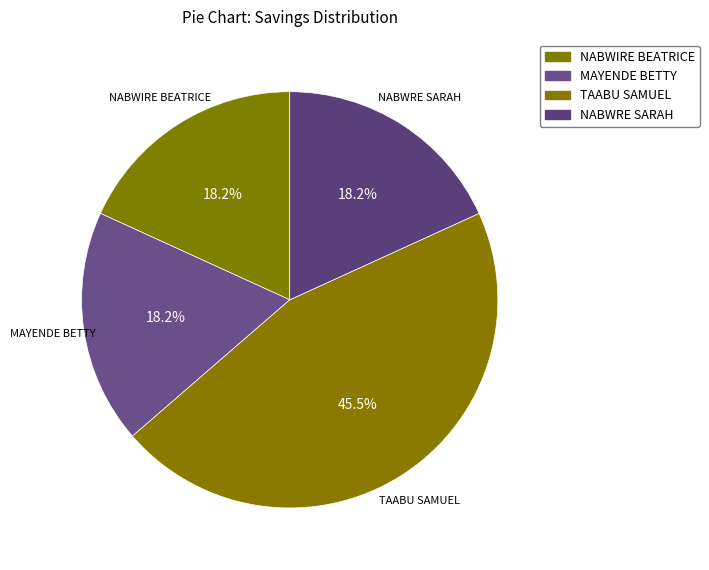

True or false: NABWIRE BEATRICE accounts for 18% of the total.

True